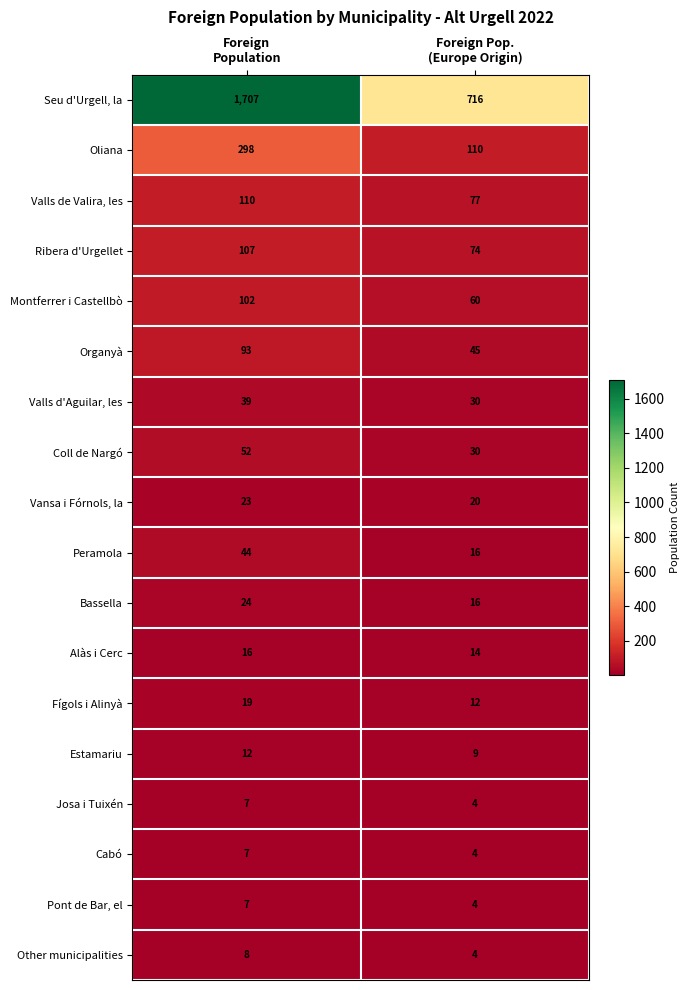

Which series has the largest total across all categories?

Seu d'Urgell, la